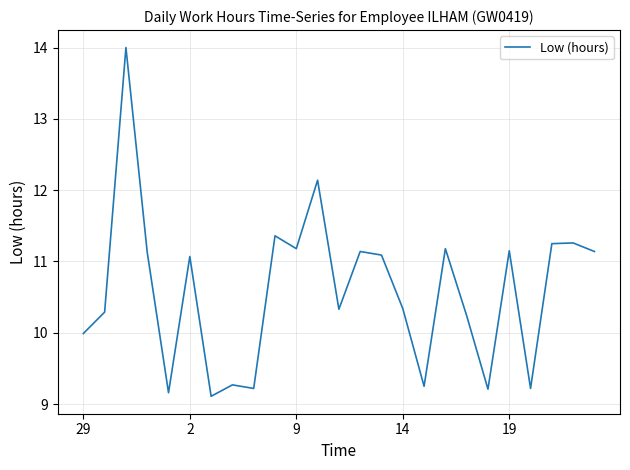

What is the greatest value displayed?

14.0